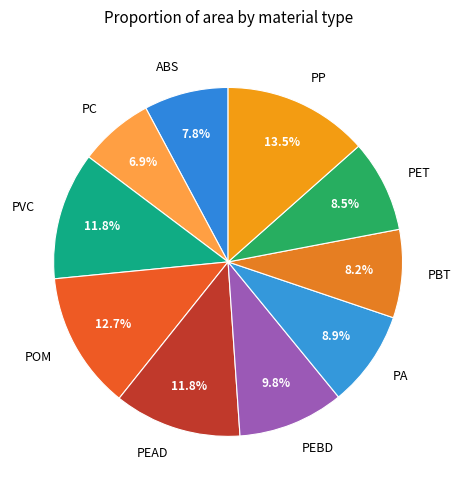

Combined, do POM and PP account for over 50%?

No